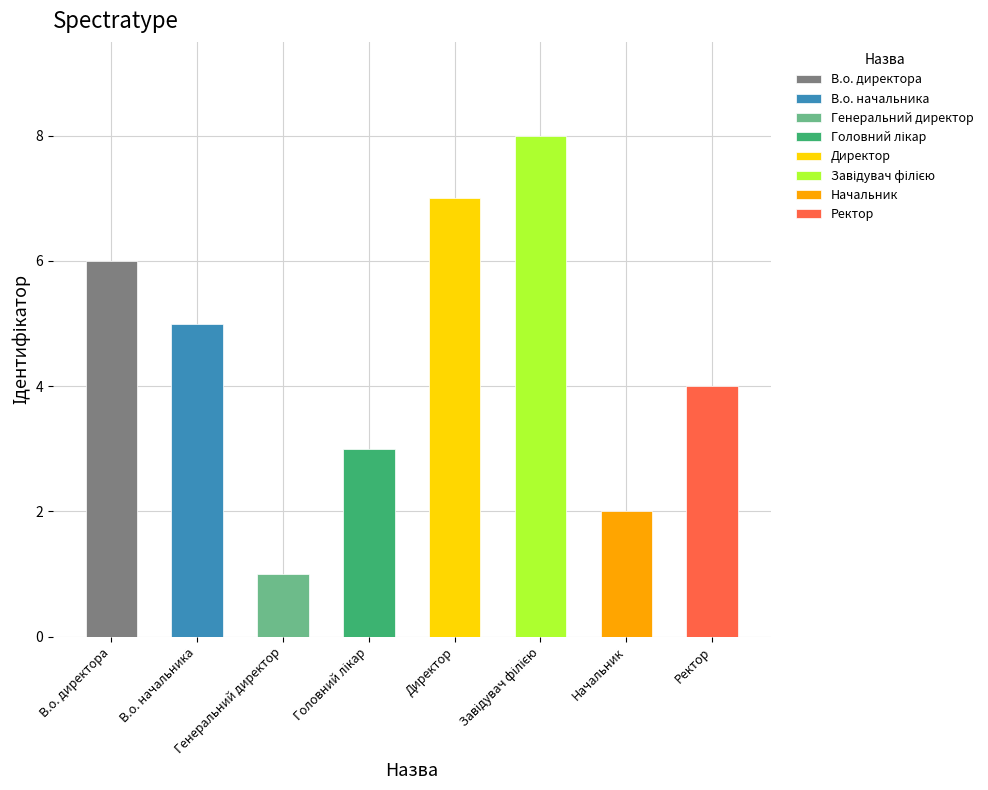

What is the difference between the values at В.о. начальника and Ректор?

1